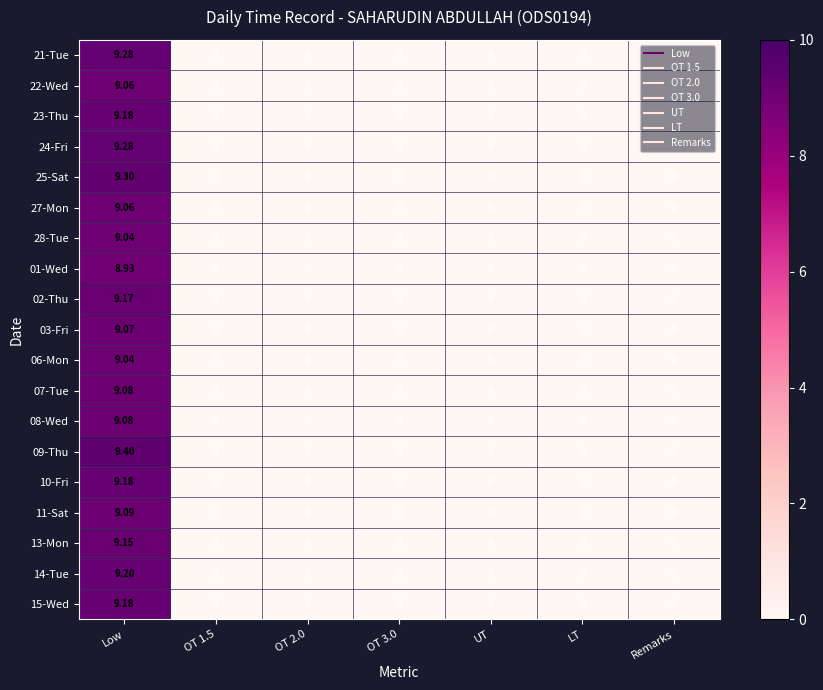

Which category has the highest value in the 11-Sat series?

Low